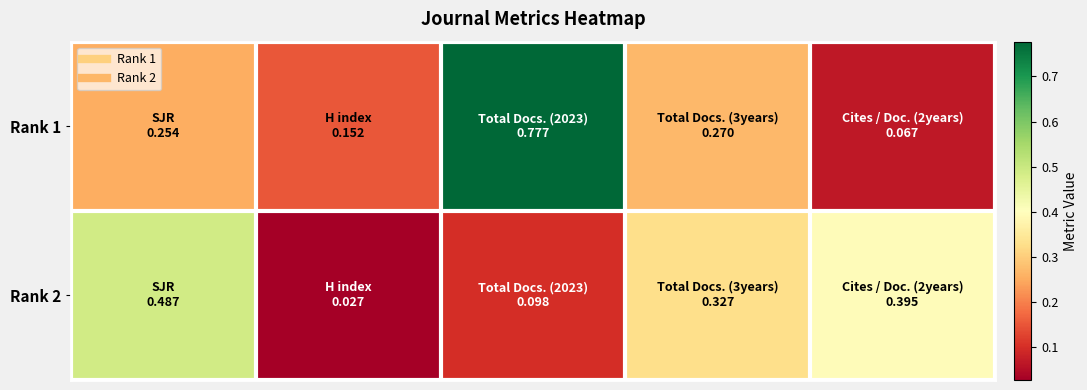

List the series in order of their overall mean, lowest first.

Rank 2, Rank 1